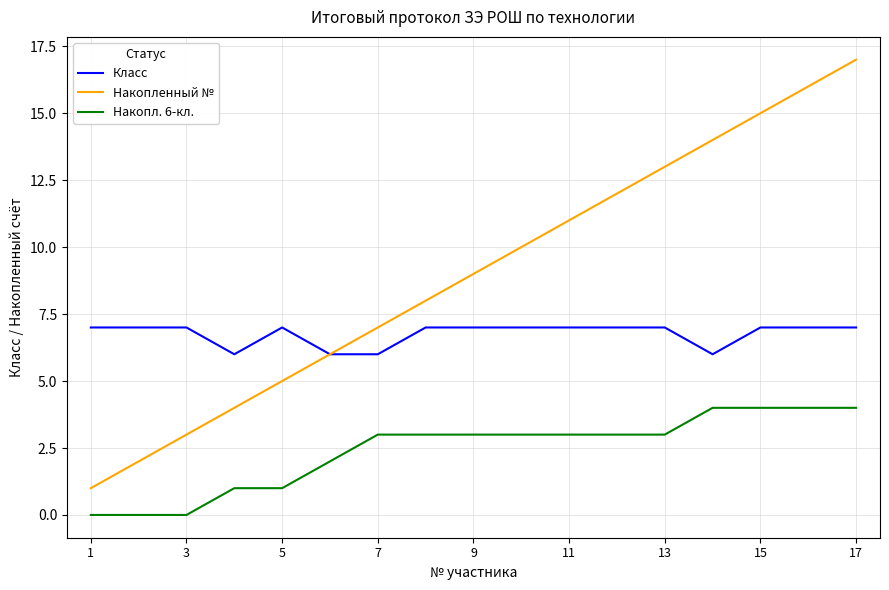

List the series in order of their peak value, lowest first.

Накопл. 6-кл., Класс, Накопленный №